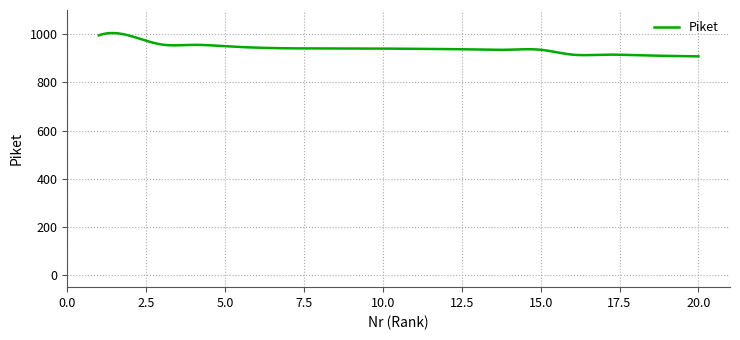

What is the difference between the maximum and minimum values?

96.8